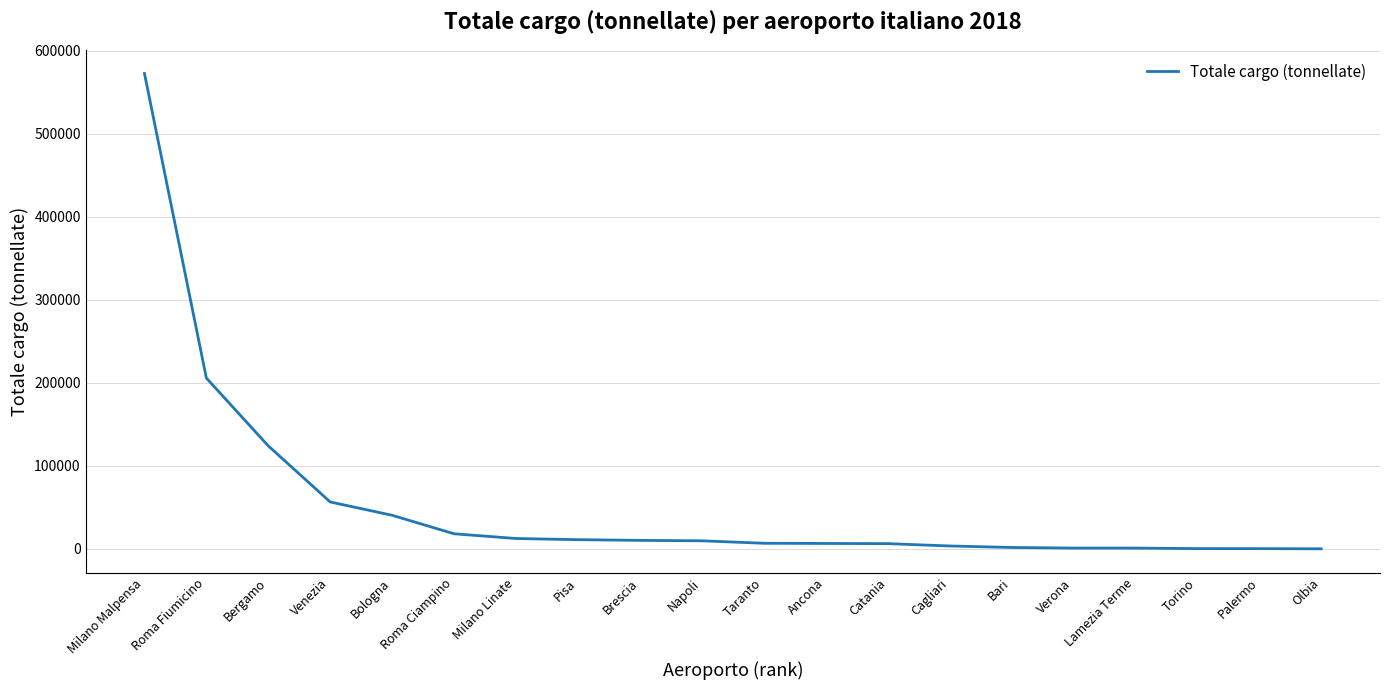

Where is the data nearest to the value 286463?

Roma Fiumicino